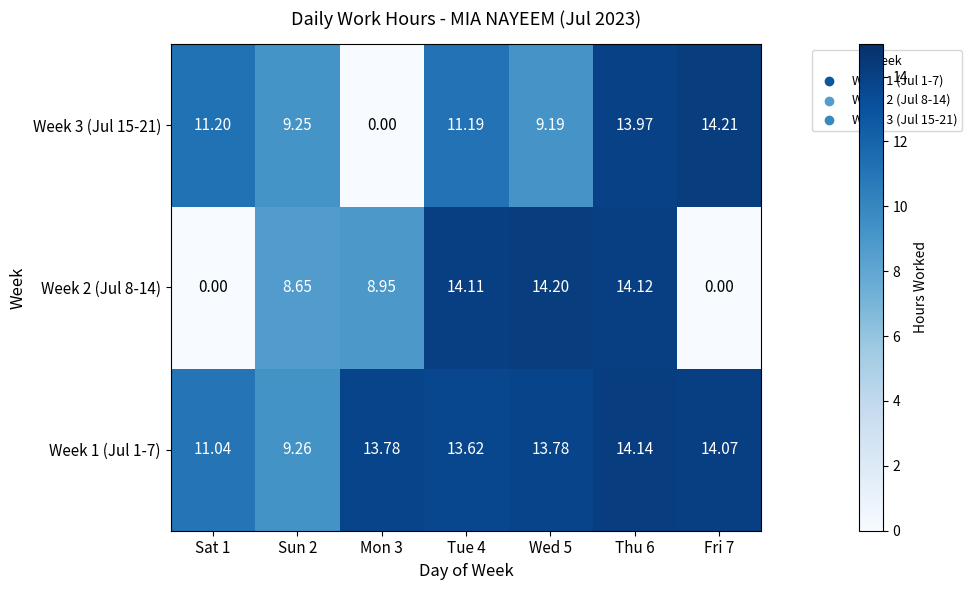

Which series changed the most between Sun 2 and Tue 4?

Week 2 (Jul 8-14)